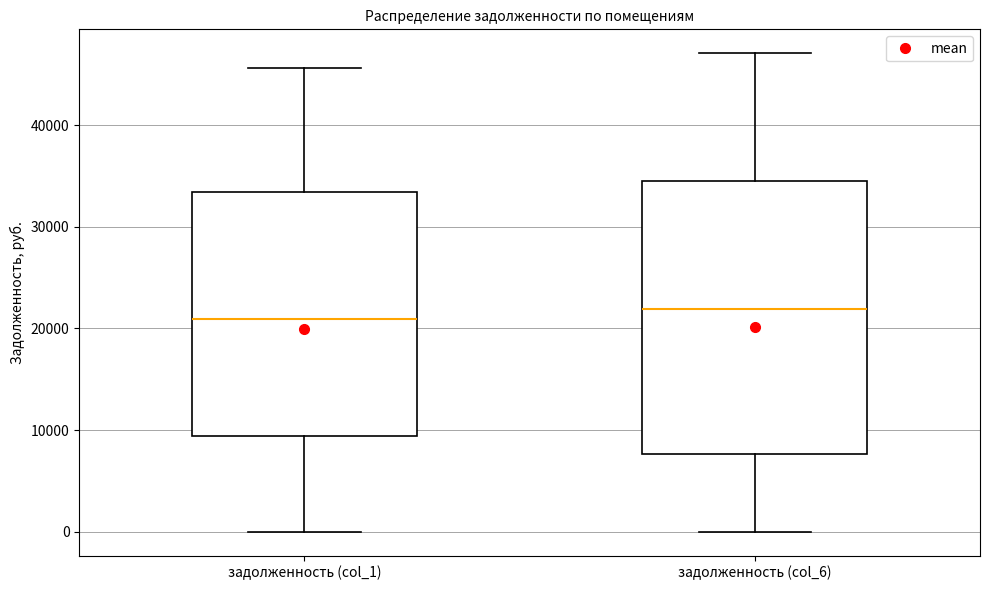

Reading left to right, transcribe this box plot: for each box, give where its median line is, the range the box spans, and where its two whiskers end, as read against the y-axis. The values are not printed on the chart, so give them approximately, as read against the axis.

задолженность (col_1): median 21000, box 9000 to 33000, whiskers 0 to 46000
задолженность (col_6): median 22000, box 8000 to 34000, whiskers 0 to 47000